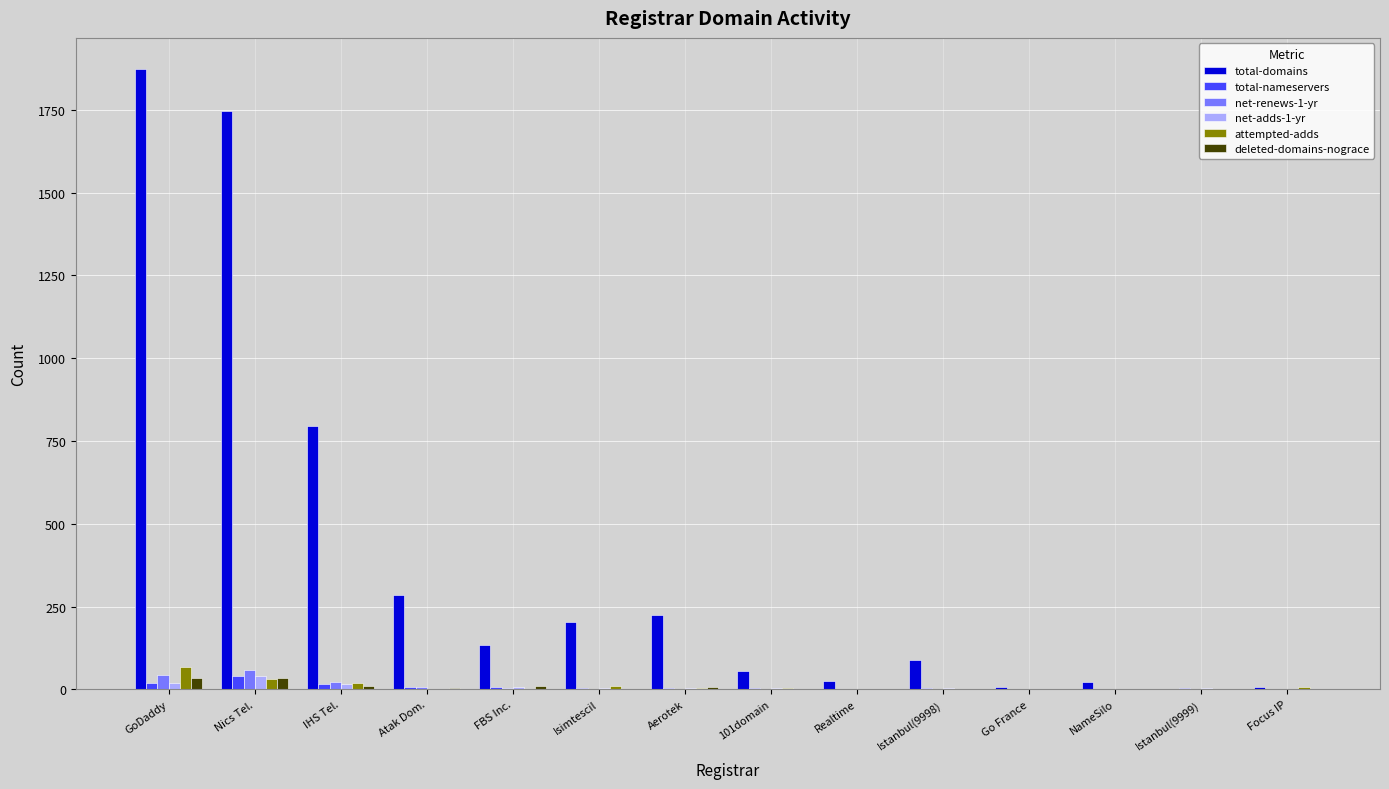

What is the maximum value for total-nameservers?

40